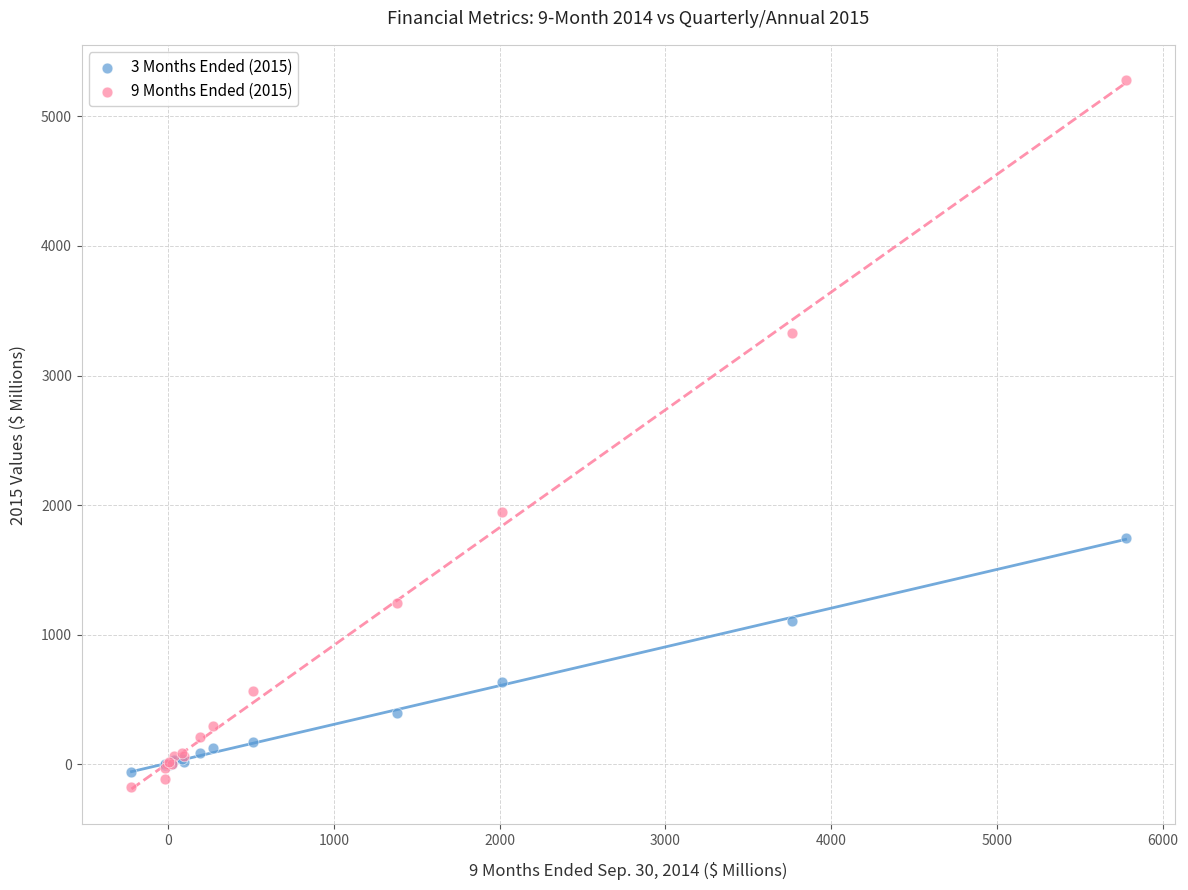

Which series has the widest spread of Y values?

9 Months Ended (2015)